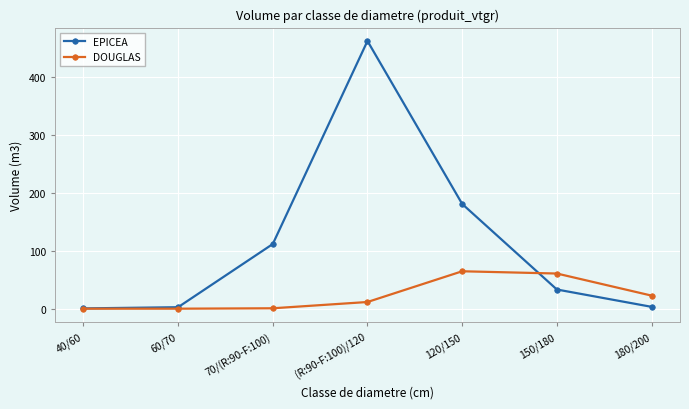

At which label does EPICEA reach its peak?

(R:90-F:100)/120